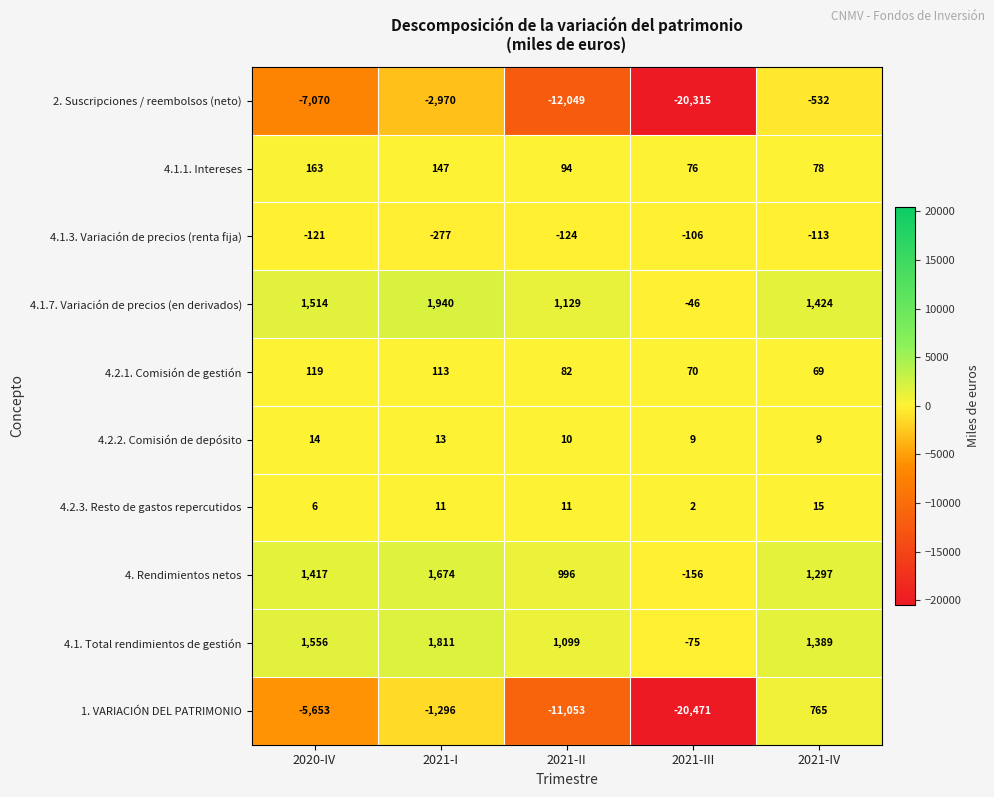

Which series has the largest range (max minus min)?

1. VARIACIÓN DEL PATRIMONIO